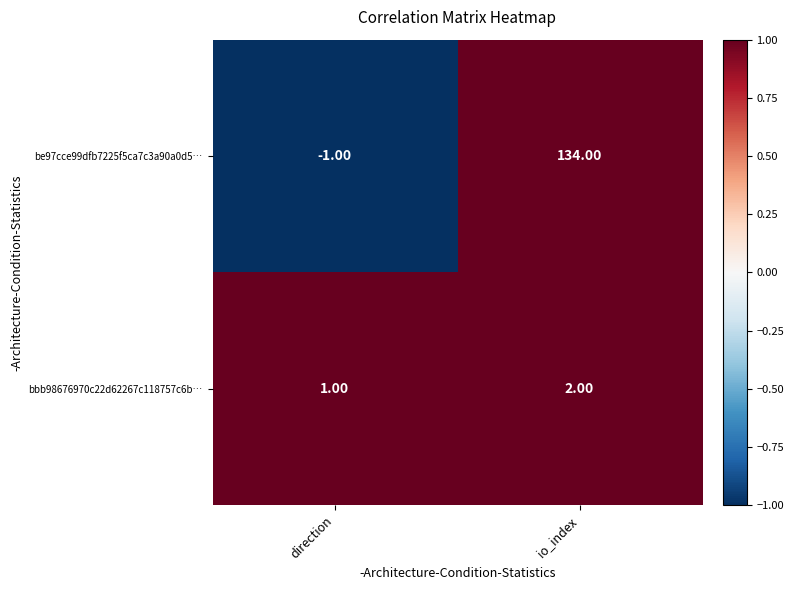

Between direction and io_index, which series saw the biggest shift?

be97cce99dfb7225f5ca7c3a90a0d5…